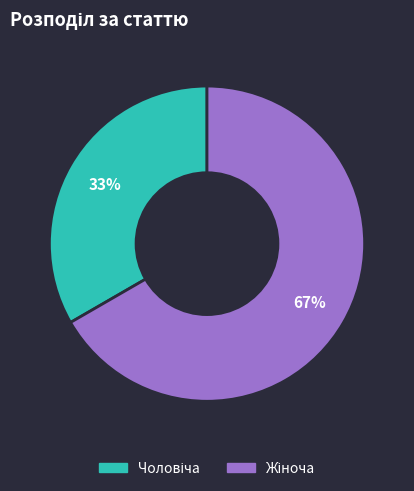

Does any single category account for the majority?

Yes